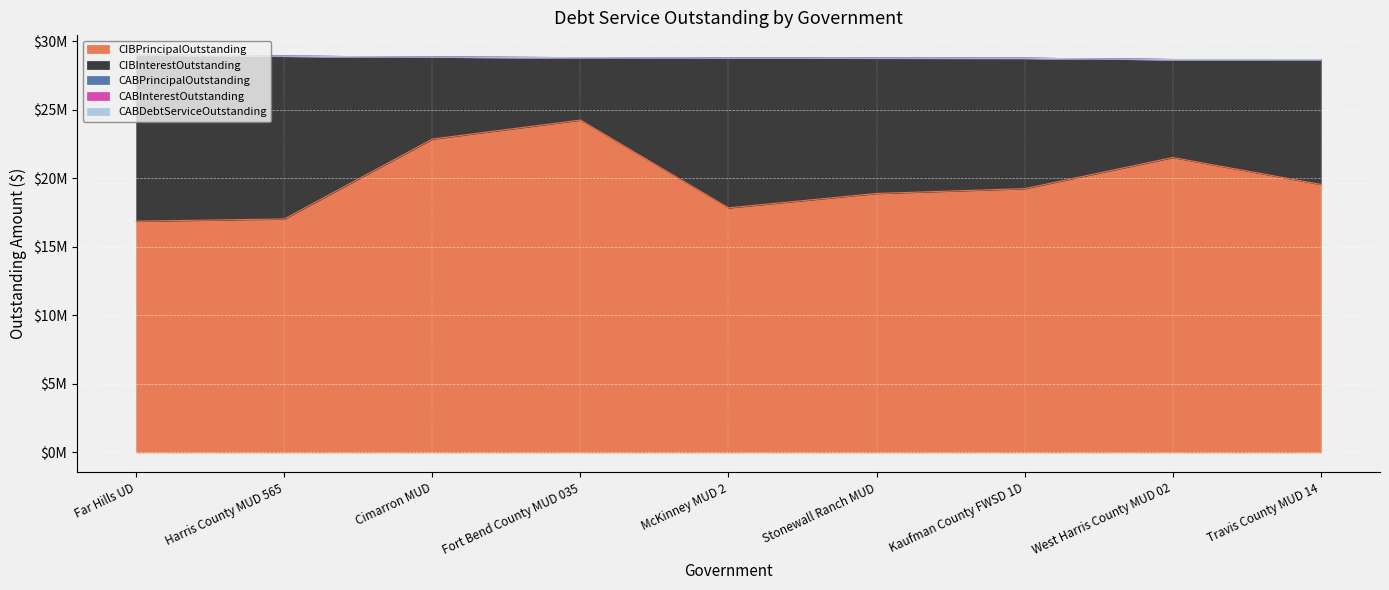

Where is CABInterestOutstanding nearest to the value 0?

Far Hills UD